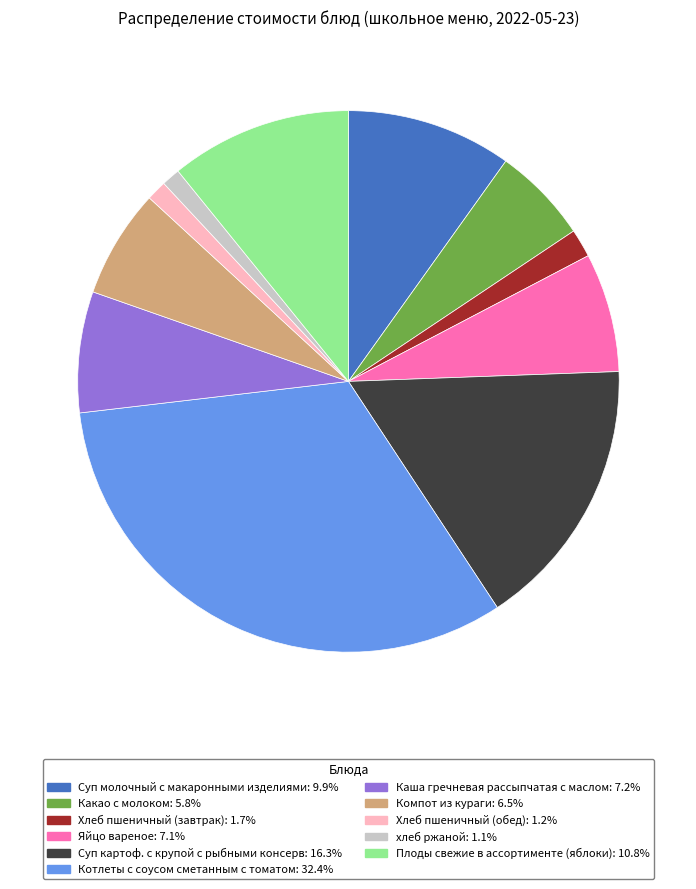

What is the largest slice in the pie chart?

Котлеты с соусом сметанным с томатом